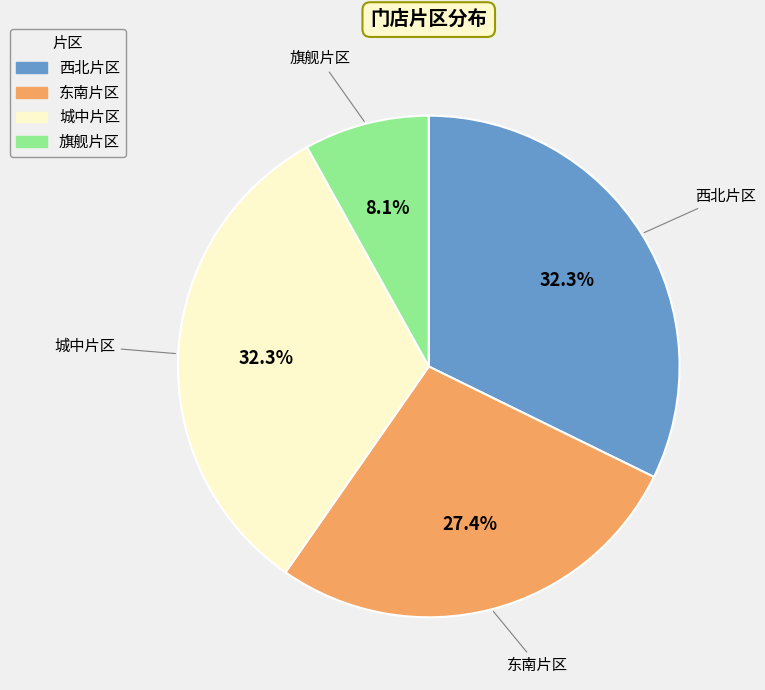

Approximately how many times larger is the value at 西北片区 compared to 东南片区?

1.2